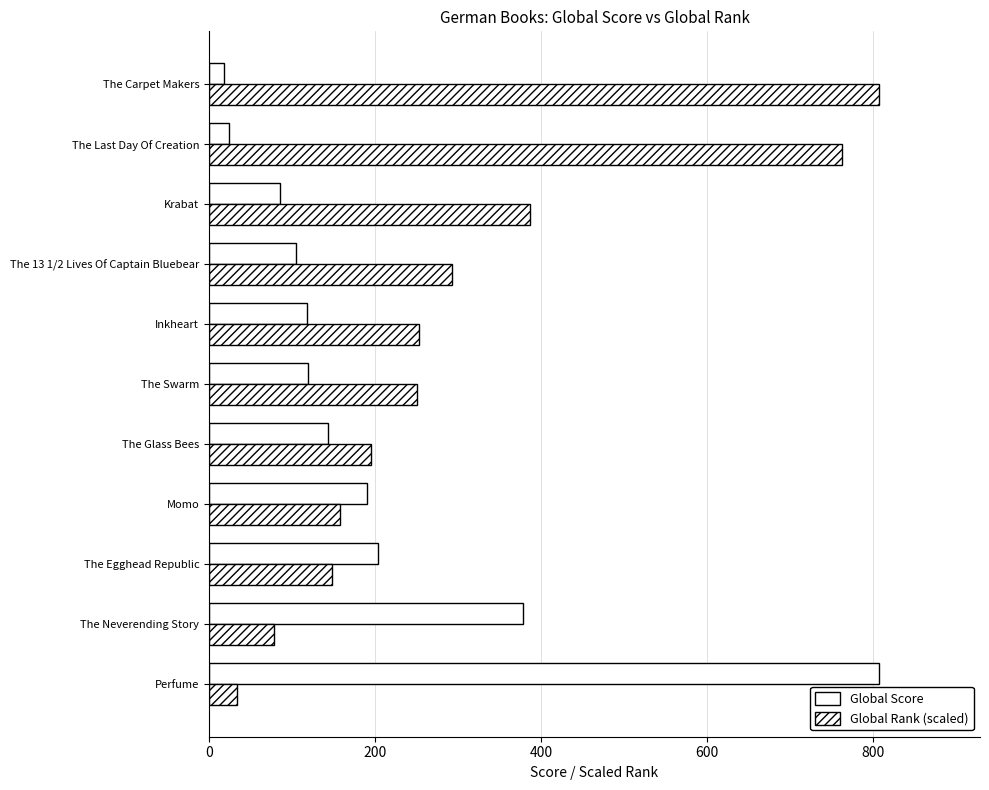

How many data points does each series have?

11